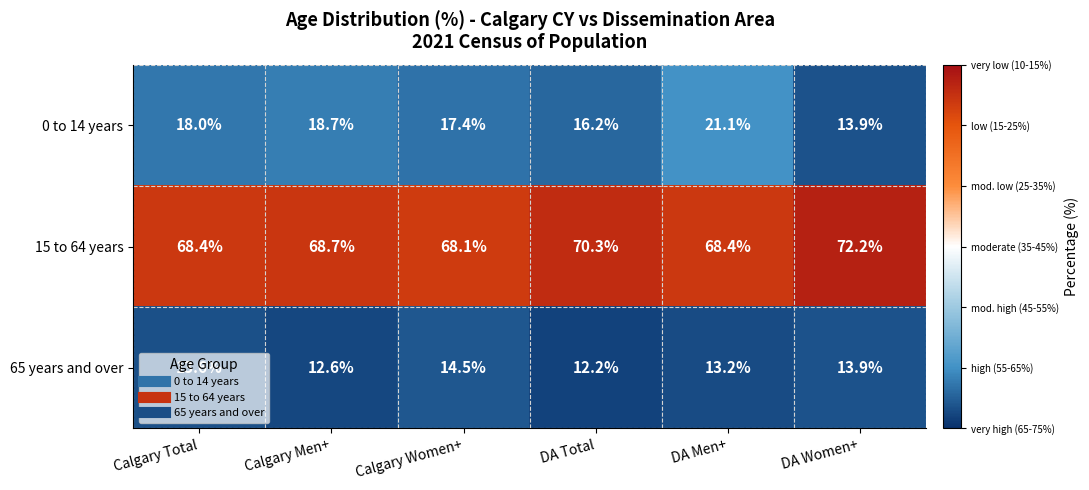

Count the number of categories in the chart.

6